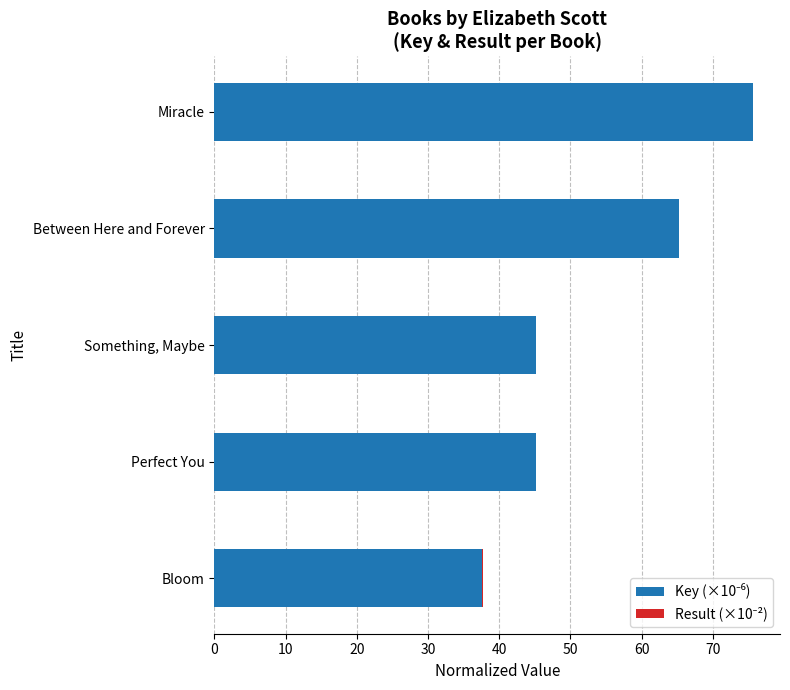

At which category is the sum across all series the highest?

Miracle